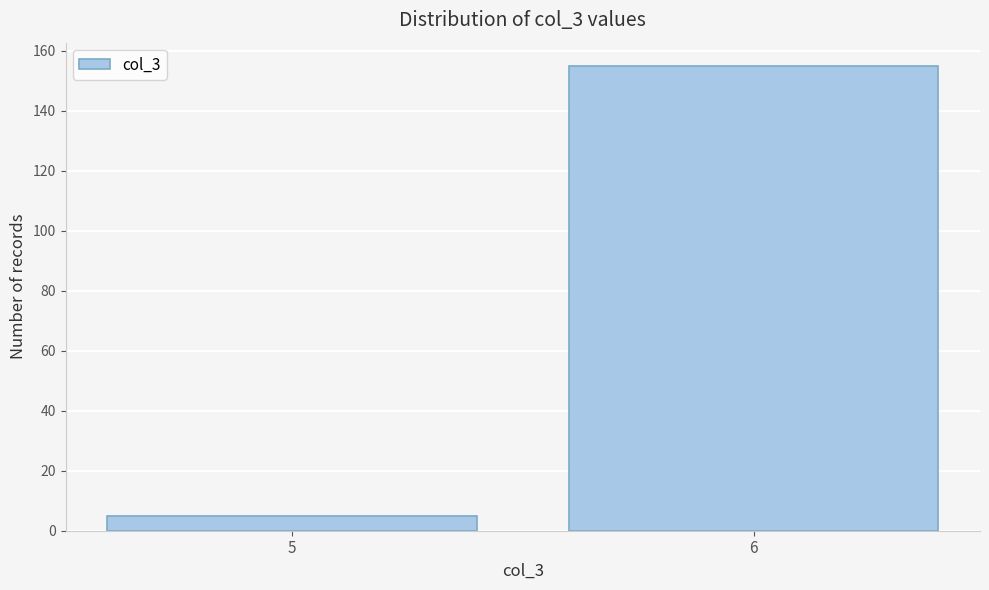

Reading right to left, extract all data points from this chart.

155	5